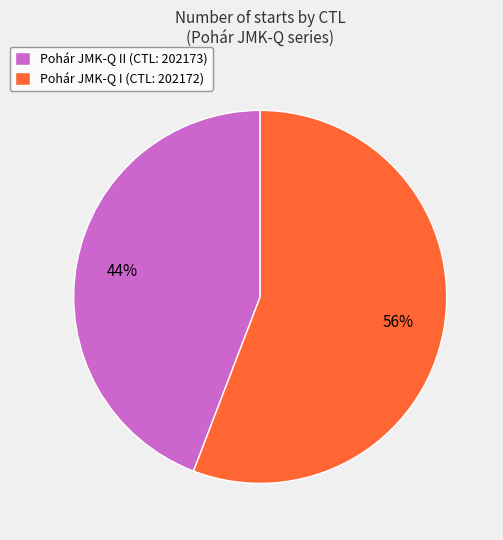

Which has a higher value, Pohár JMK-Q II (CTL: 202173) or Pohár JMK-Q I (CTL: 202172)?

Pohár JMK-Q I (CTL: 202172)